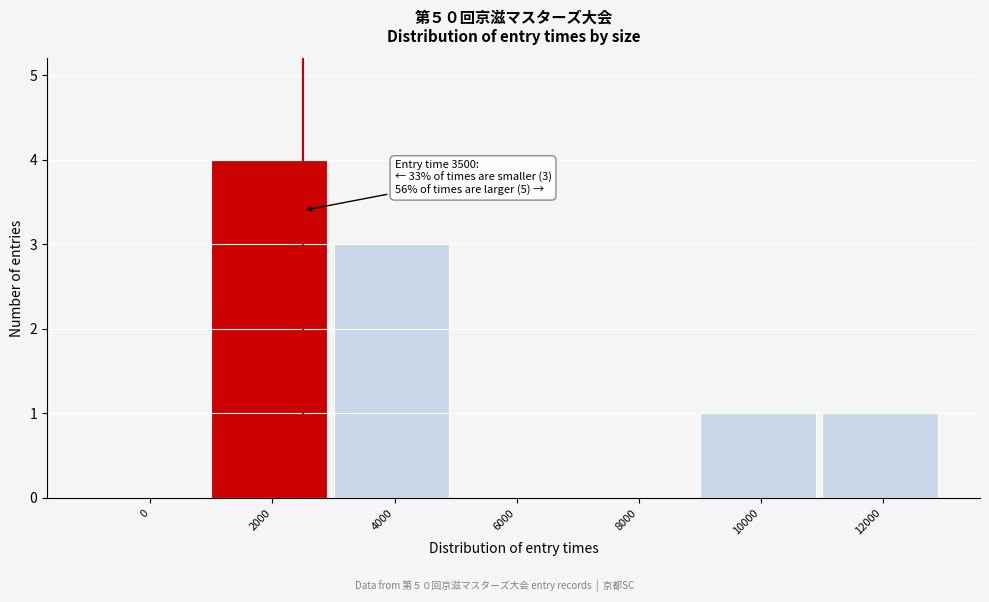

Reading left to right, what are all the values shown in this chart?

0=0	2000=4	4000=3	6000=0	8000=0	10000=1	12000=1